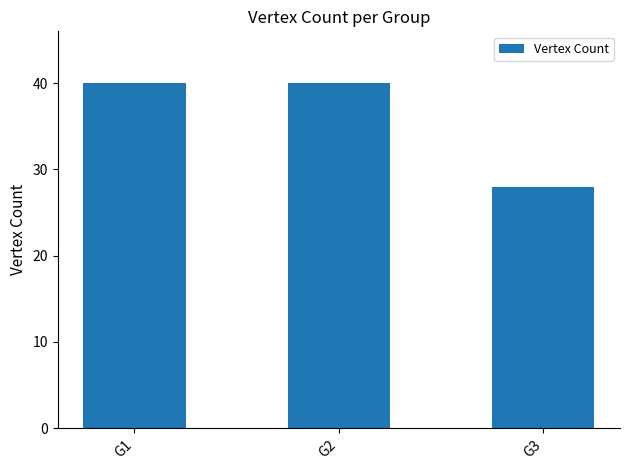

What is the value of the 2nd bar from the left?

40